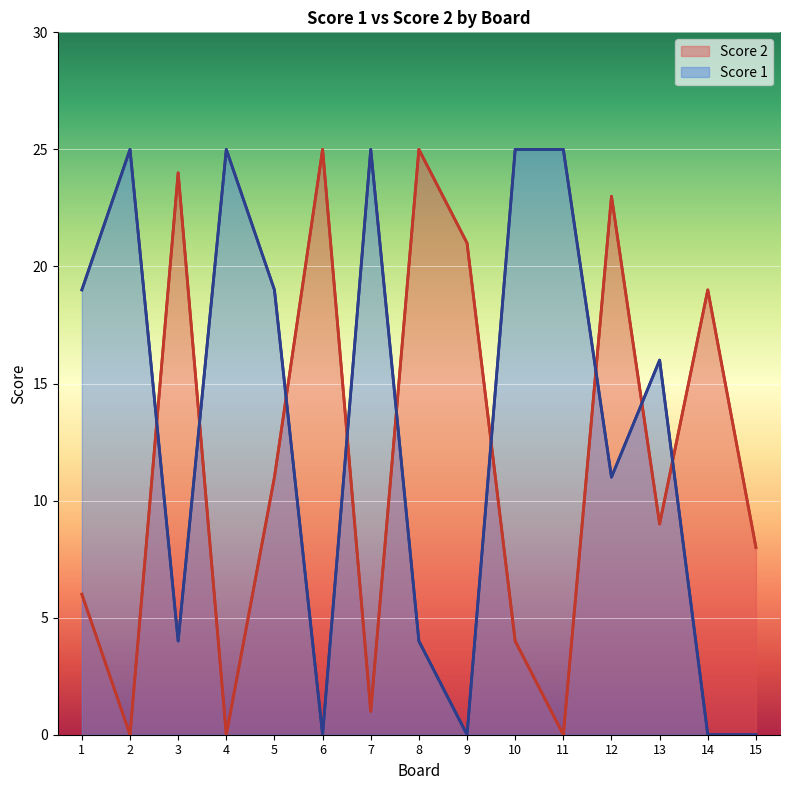

At 5, list the series in order from smallest to largest.

Score 2, Score 1